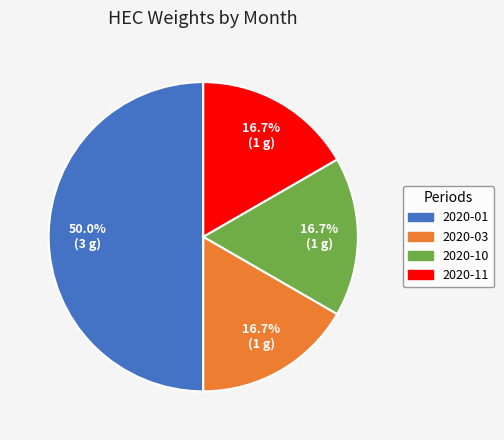

Count the number of slices in the pie.

4